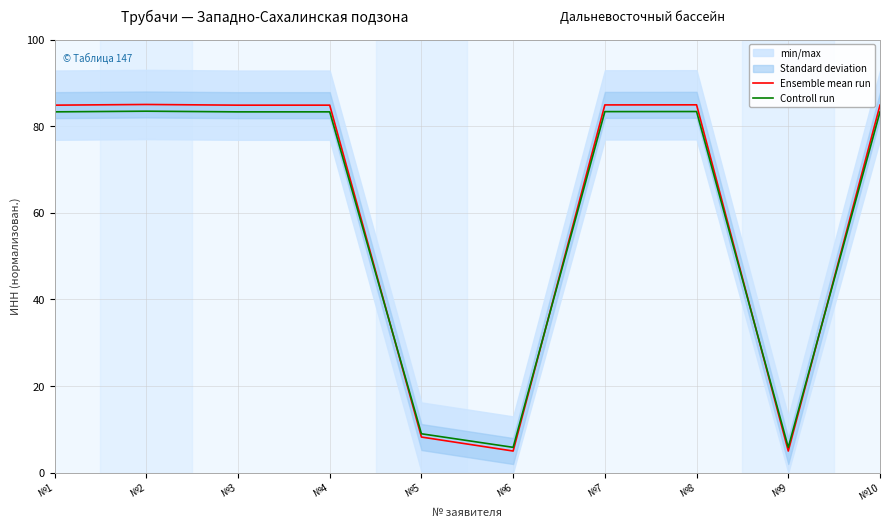

What is the lowest value of the Controll run series?

5.8